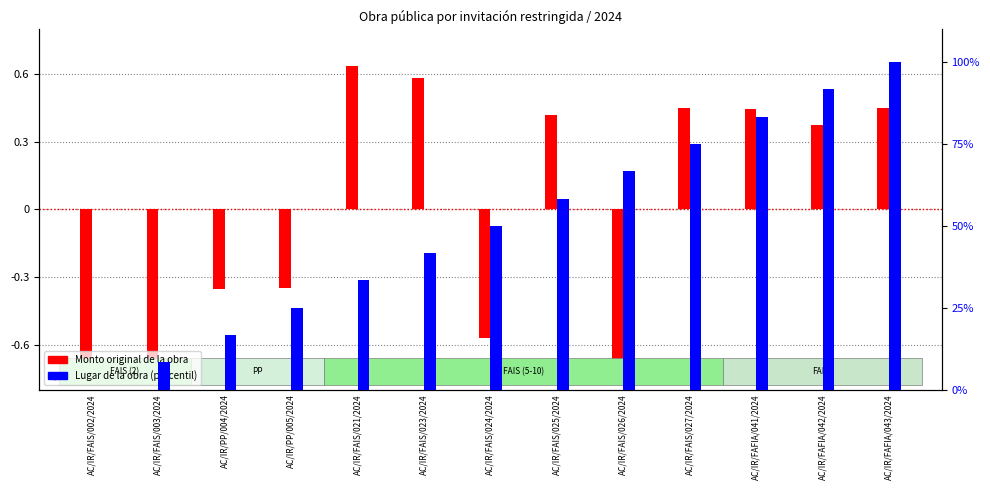

Rank the series by their maximum value, from highest to lowest.

Lugar (percentil), Monto normalizado (relativo)